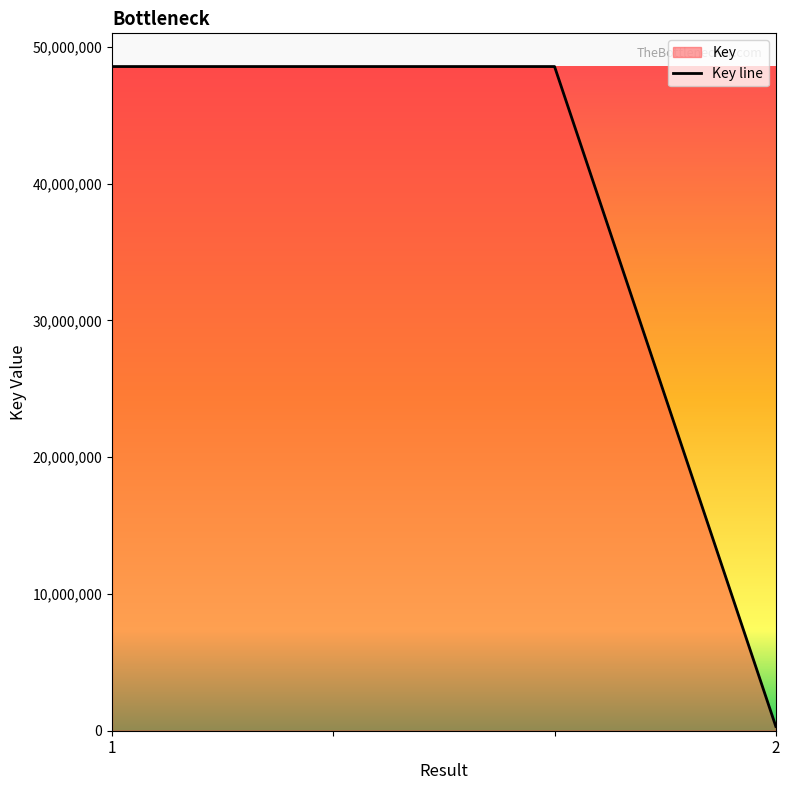

Which category has the highest value across all series?

1